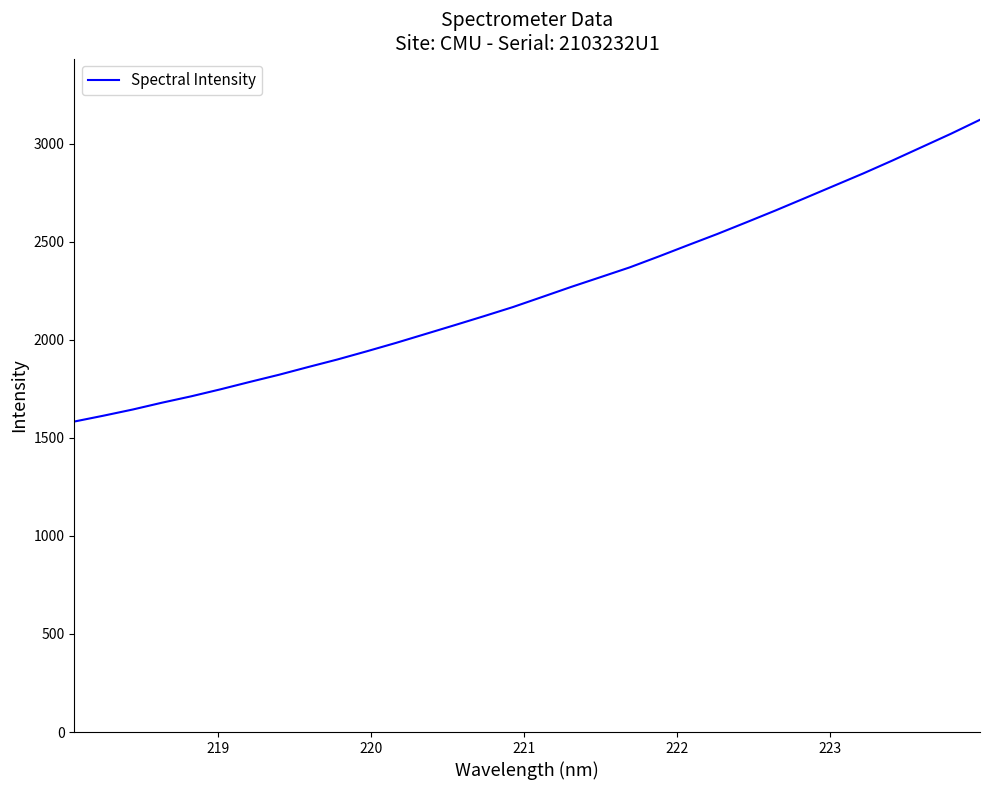

What is the maximum value shown in the chart?

3122.6